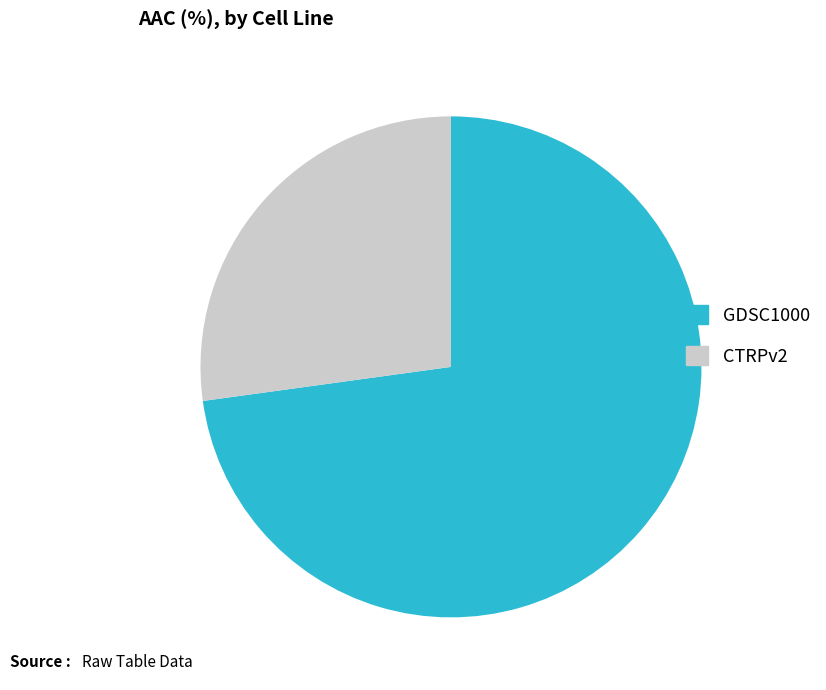

Which slice is the largest?

GDSC1000